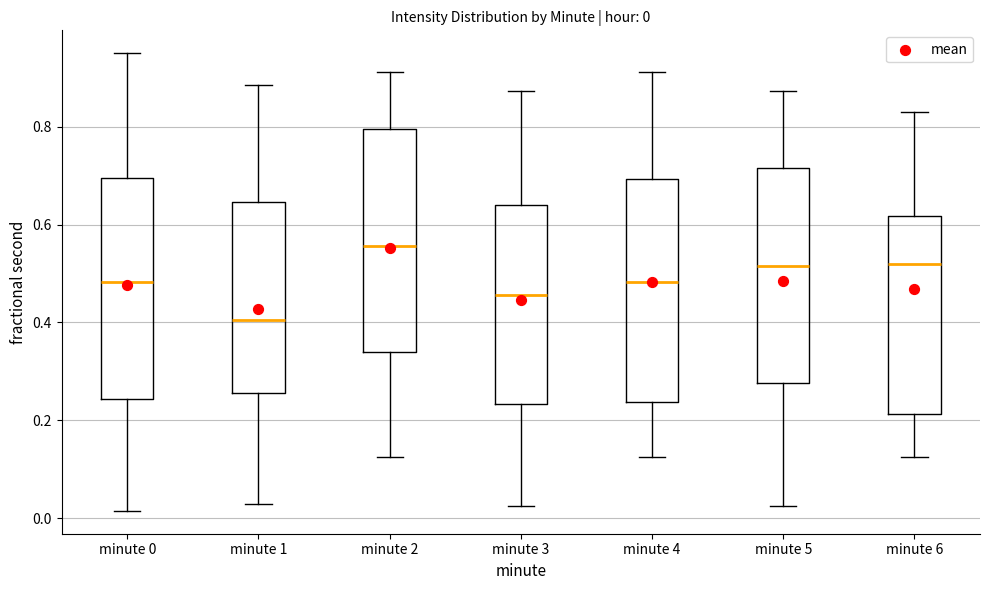

Which box has the highest median line?

minute 2